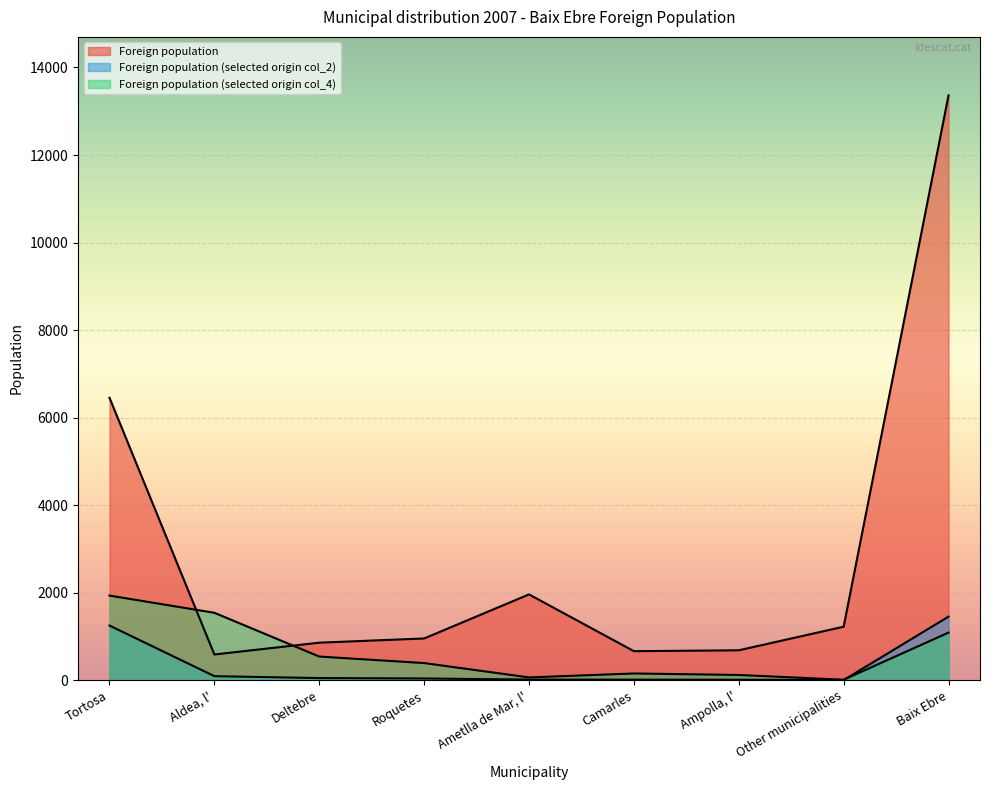

In Foreign population (selected origin col_4), how many points are higher than both neighbors (excluding endpoints)?

1